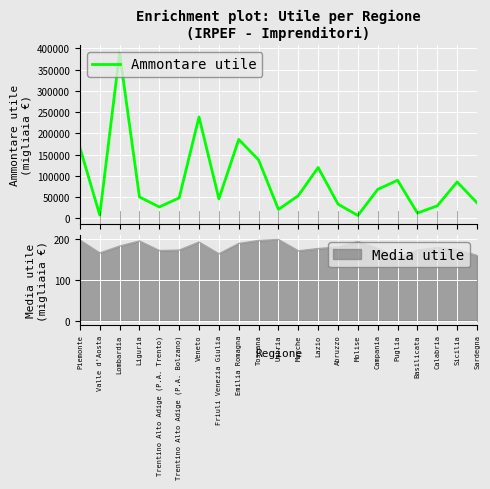

Reading left to right, transcribe all the data shown in this chart.

Piemonte=166456	Valle d'Aosta=7623	Lombardia=389009	Liguria=50127	Trentino Alto Adige (P.A. Trento)=26612	Trentino Alto Adige (P.A. Bolzano)=48037	Veneto=238448	Friuli Venezia Giulia=45848	Emilia Romagna=185520	Toscana=137399	Umbria=20869	Marche=53199	Lazio=119515	Abruzzo=33365	Molise=6582	Campania=68019	Puglia=89538	Basilicata=12270	Calabria=29336	Sicilia=85541	Sardegna=36410